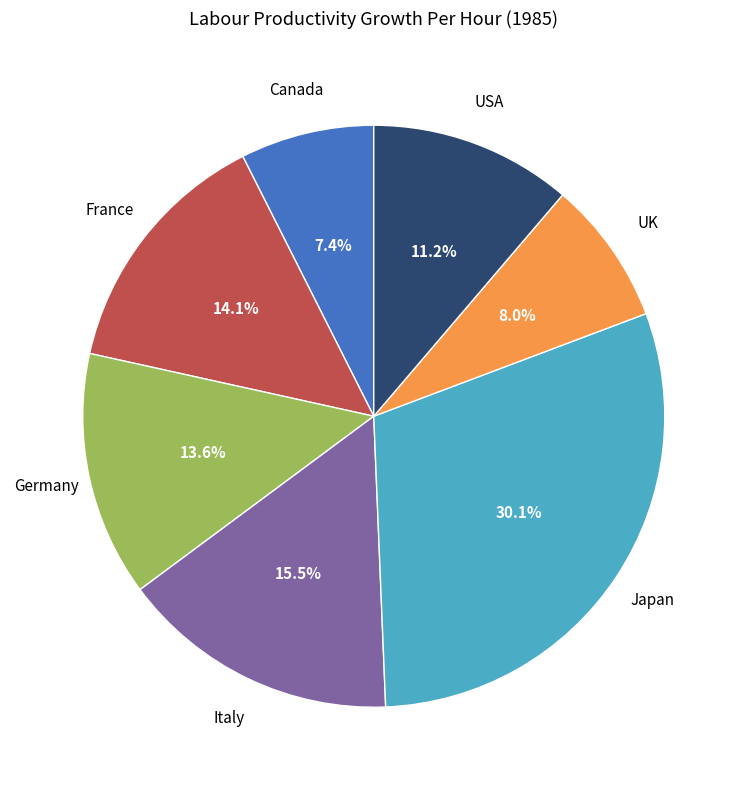

Is Japan the majority of the pie?

No